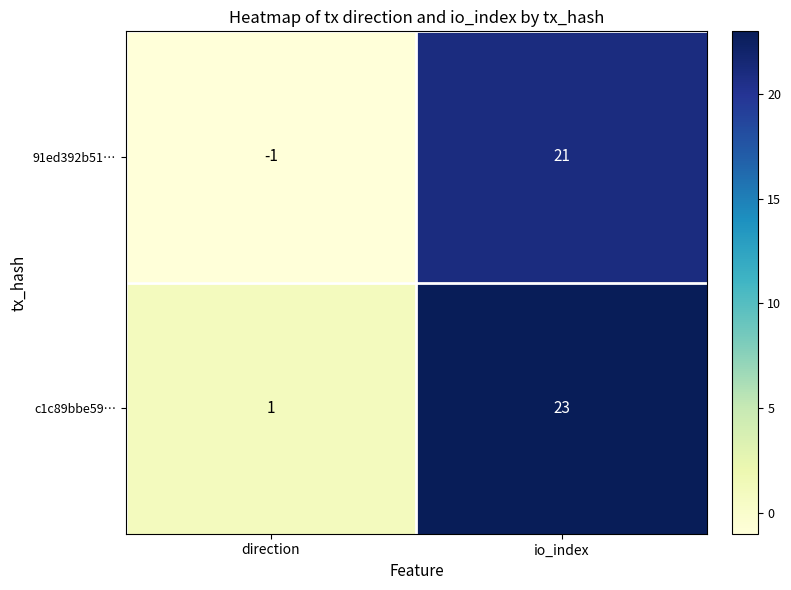

The value of 91ed392b51… at io_index is 31. True or false?

False